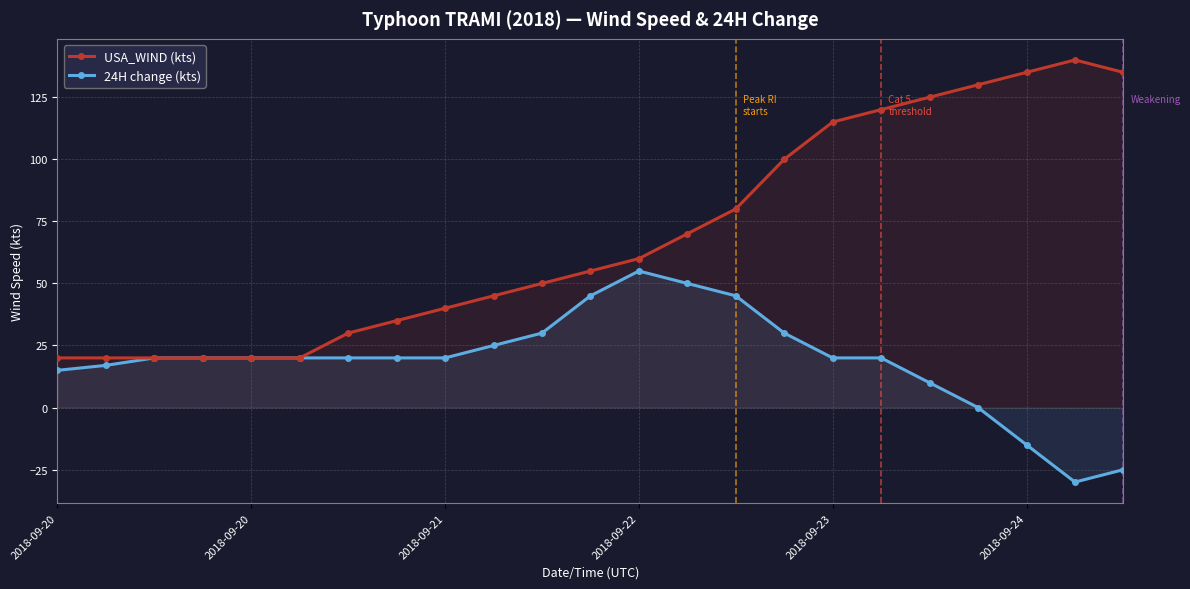

What are all the series names shown in the legend?

USA_WIND (kts), 24H change (kts)